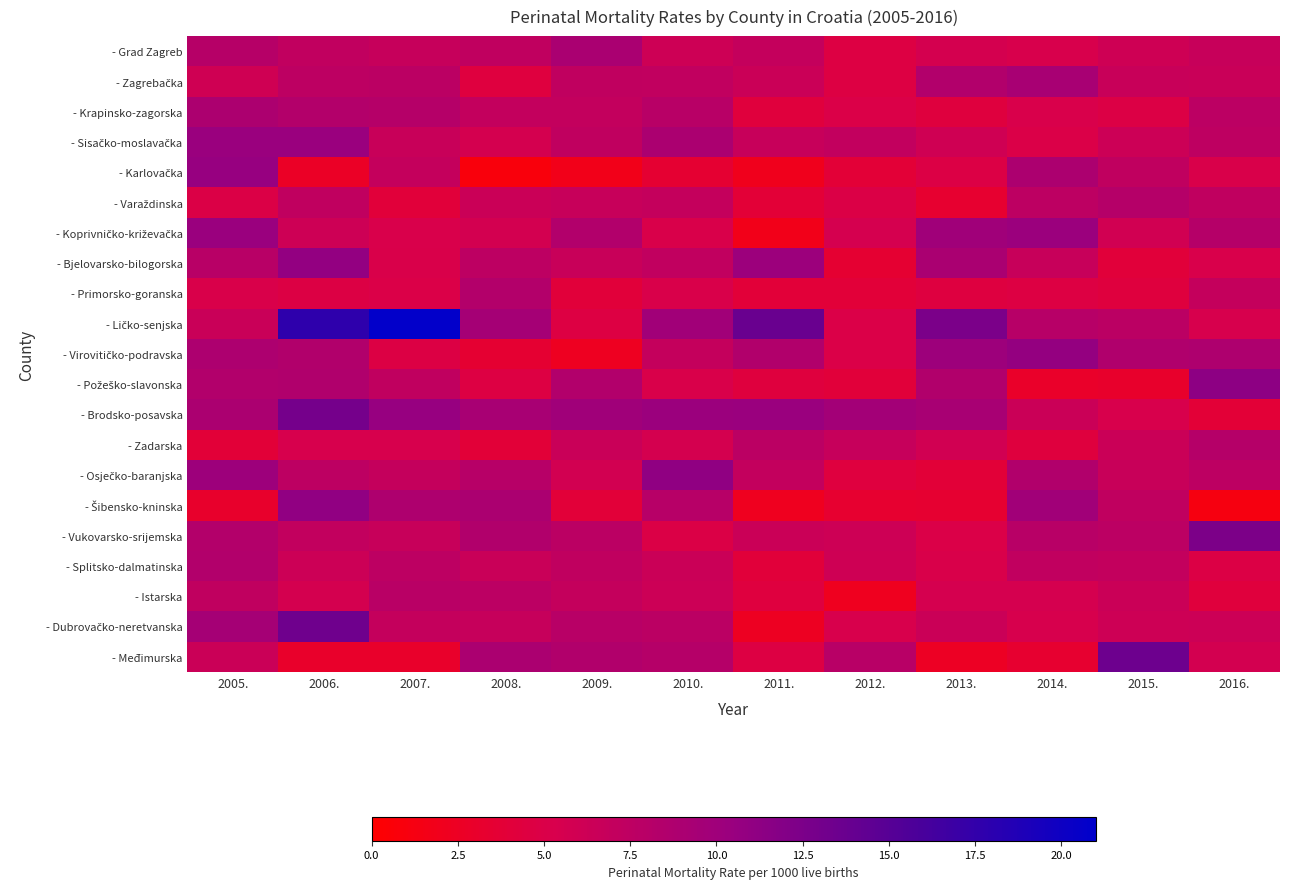

Between 2013. and 2014., which is larger?

2013.